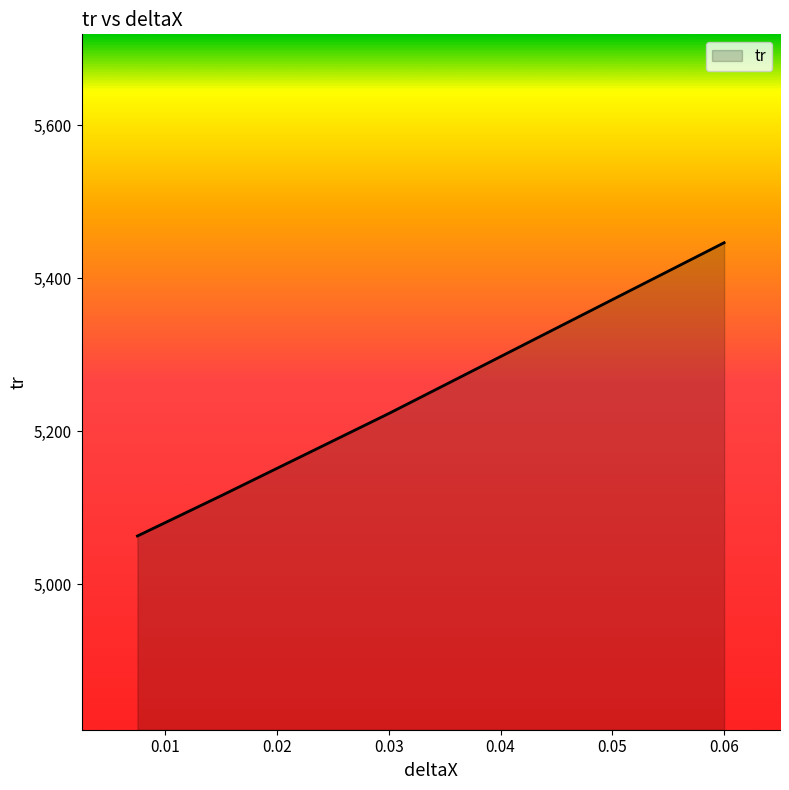

What is the label of the 2nd point from the right?

0.015